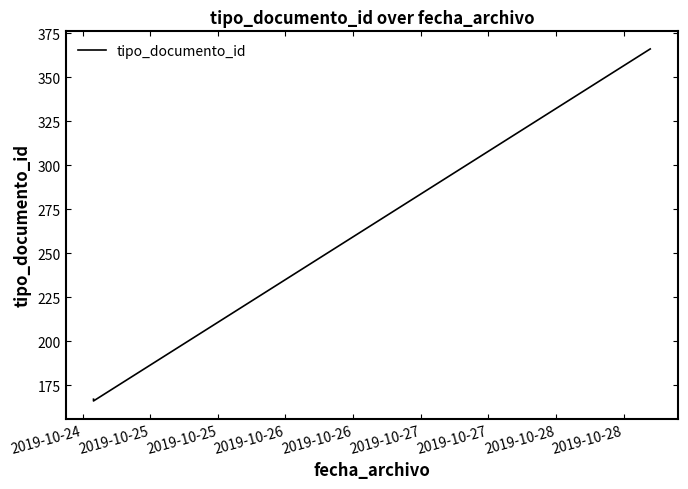

What is the sum of all values?

699